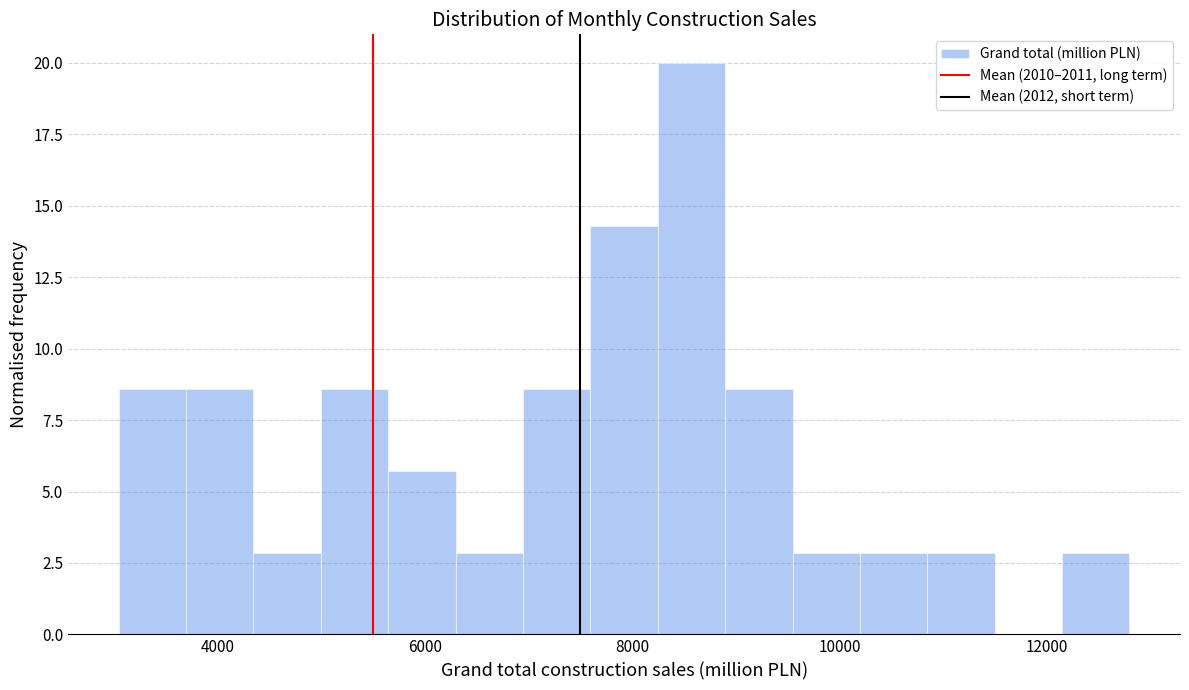

Read against the x-axis, roughly where is the centre of the tallest bar?

8600